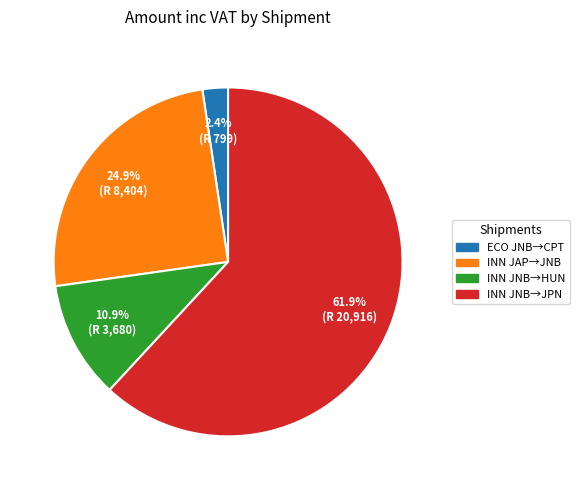

Does any single category account for the majority?

Yes